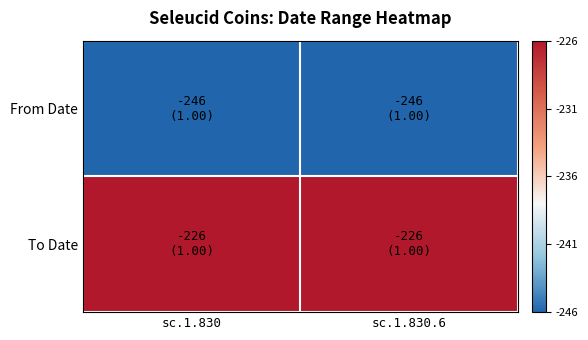

At which category is the sum across all series the highest?

sc.1.830